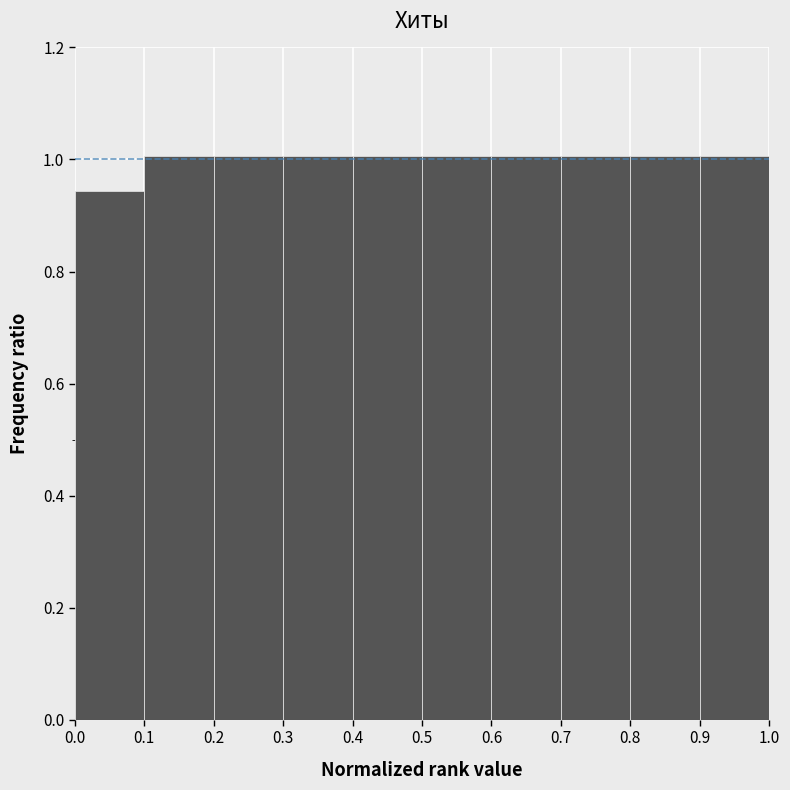

What is the height of the bar covering 0.9 to 1.0 on the x-axis? The values are not printed on the chart, so give them approximately, as read against the axis.

1.00